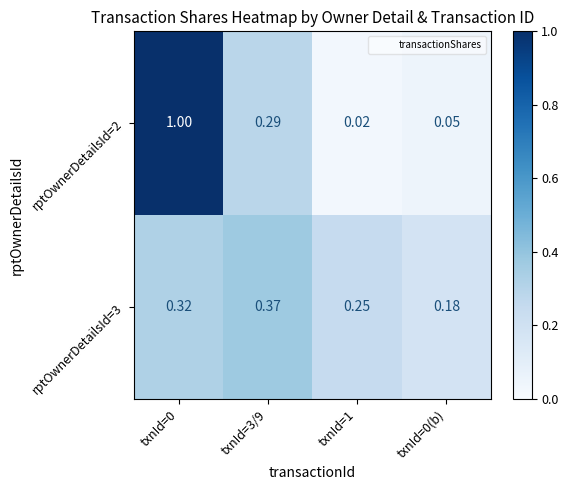

At txnId=0(b), list the series in order from smallest to largest.

rptOwnerDetailsId=2, rptOwnerDetailsId=3